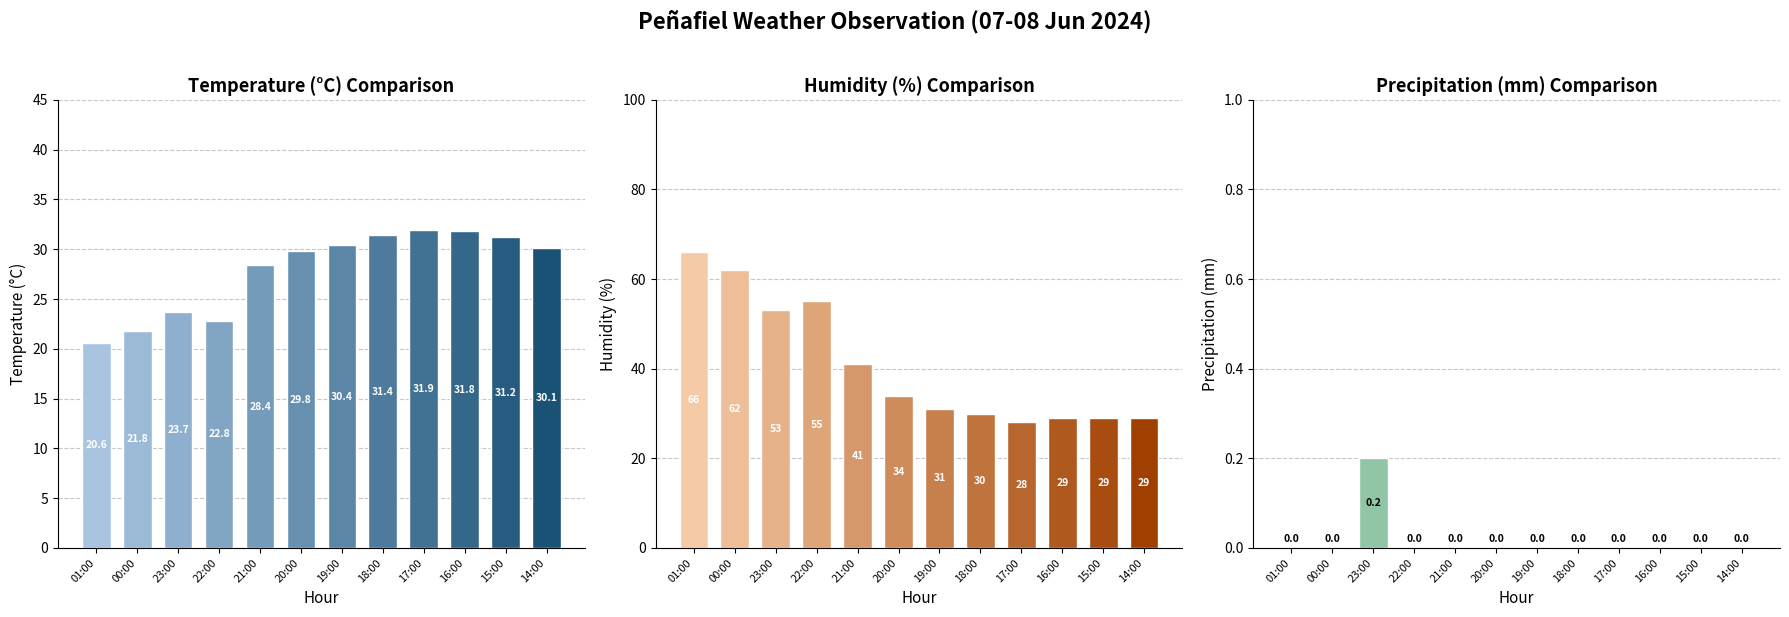

What is the label of the 4th bar from the right?

17:00